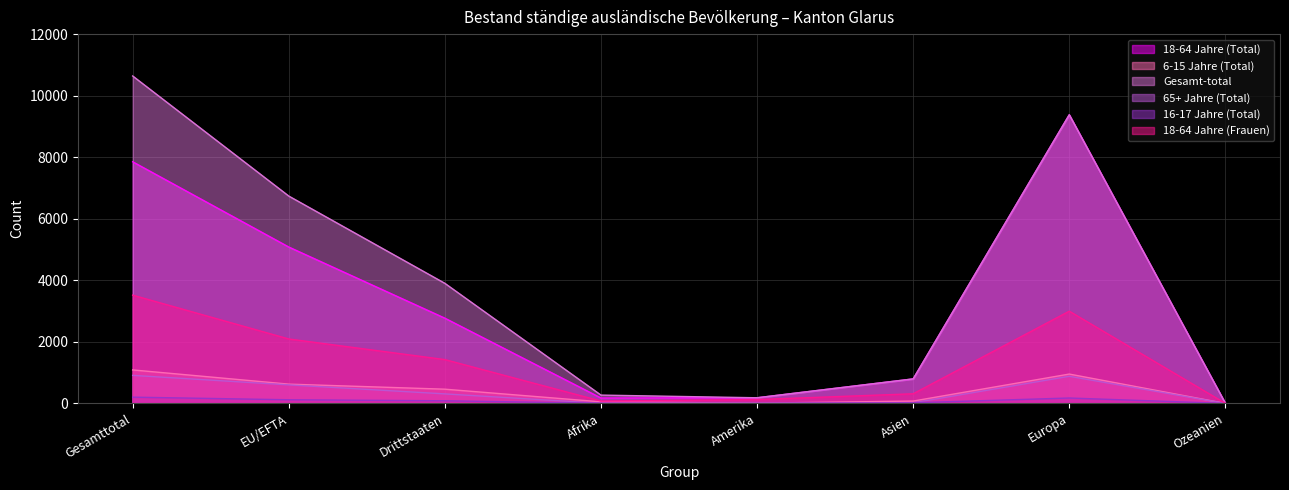

At EU/EFTA, list the series in order from largest to smallest.

Gesamt-total, 18-64 Jahre (Total), 18-64 Jahre (Frauen), 6-15 Jahre (Total), 65+ Jahre (Total), 16-17 Jahre (Total)